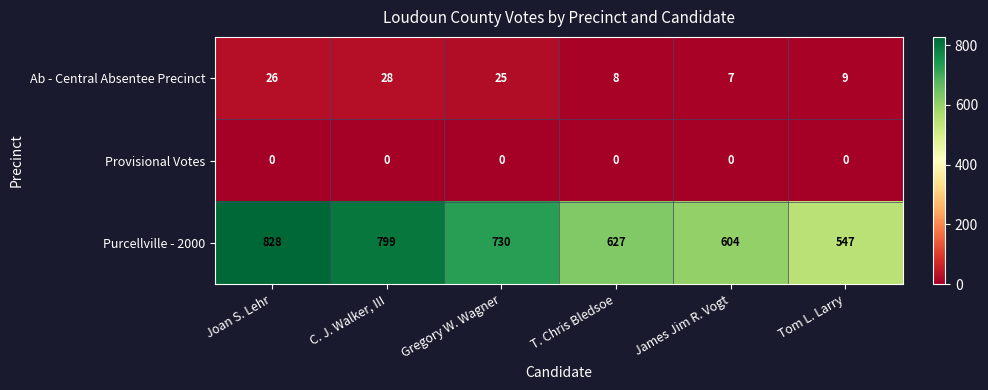

What is the difference between the maximum and minimum values in the Purcellville - 2000 series?

281